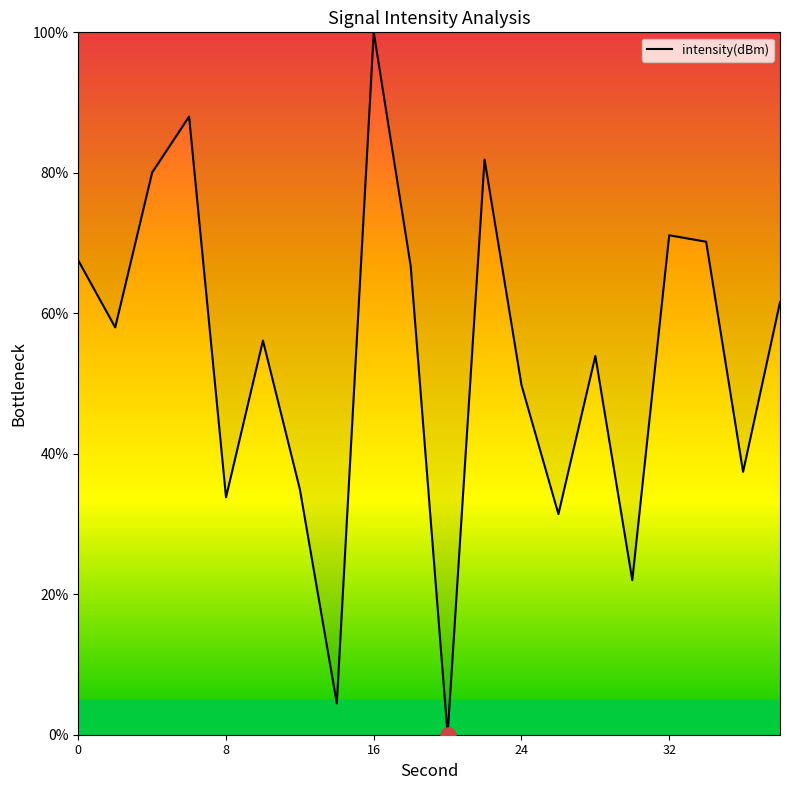

What is the maximum value shown in the chart?

100.0